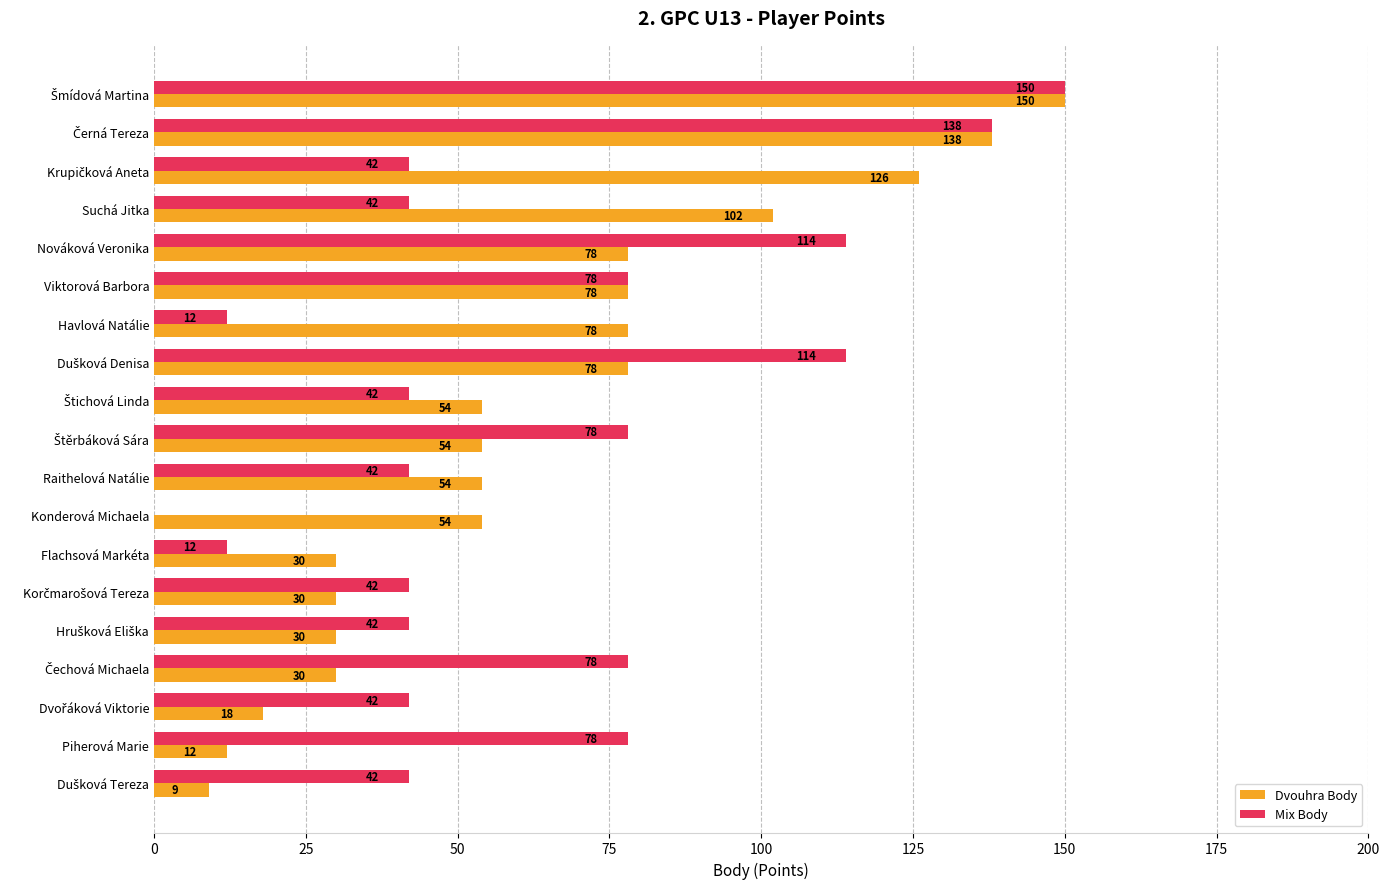

What is the highest value of the Dvouhra Body series?

150